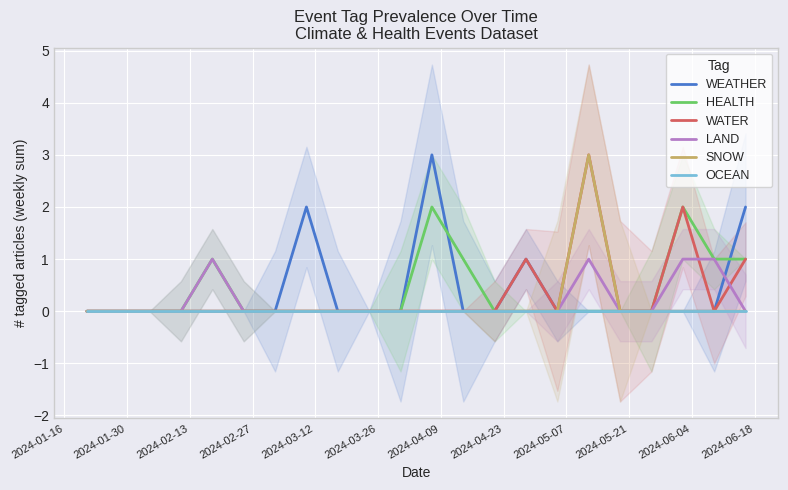

How many intersections are there between WATER and LAND?

2